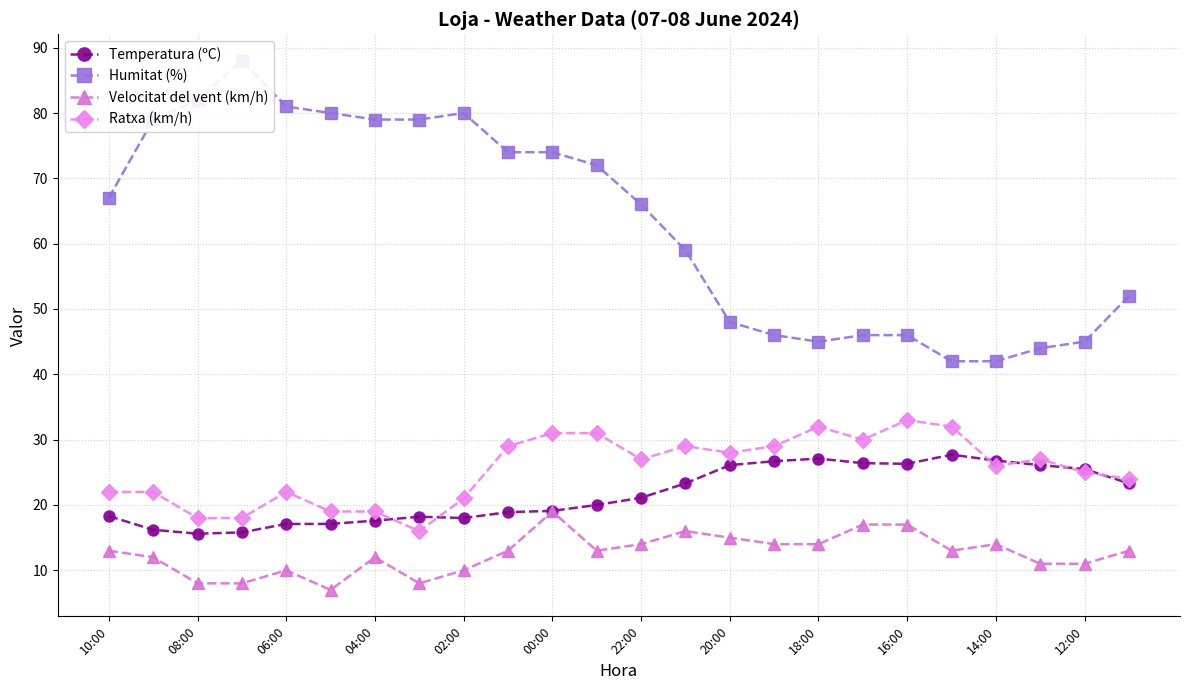

True or false: Ratxa (km/h) has a value of 22.0 at 06:00.

True